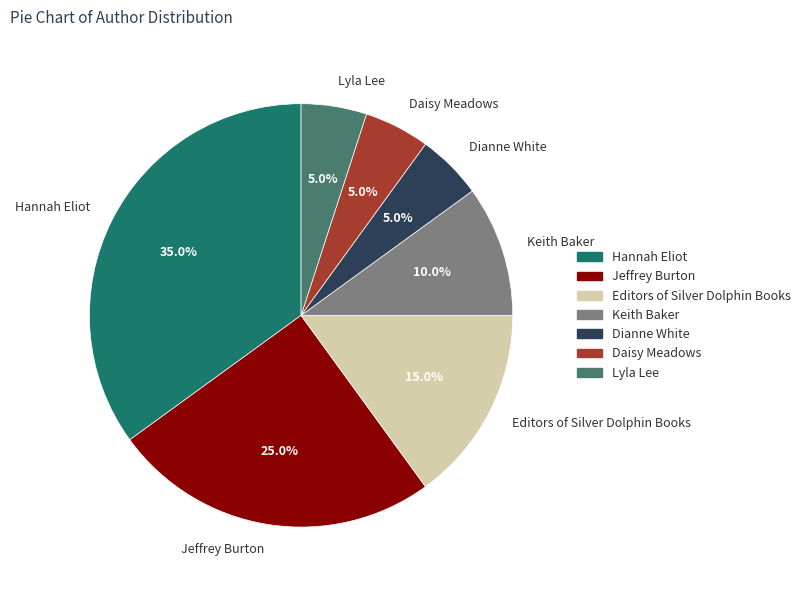

True or false: Keith Baker accounts for 10% of the total.

True